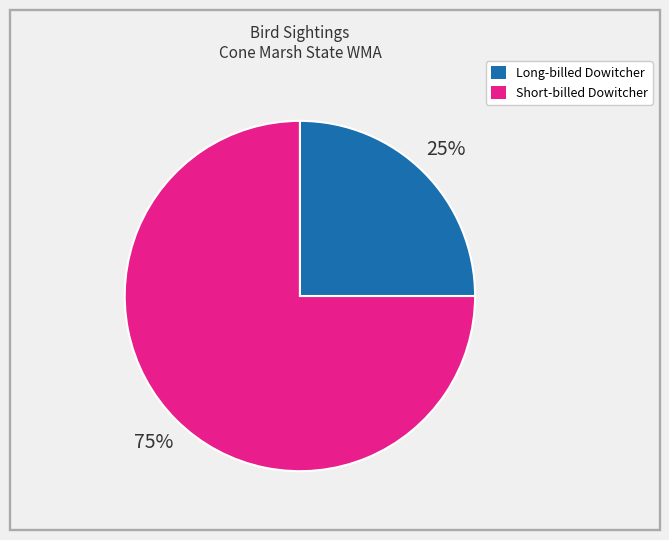

Is there a majority slice in this chart?

Yes